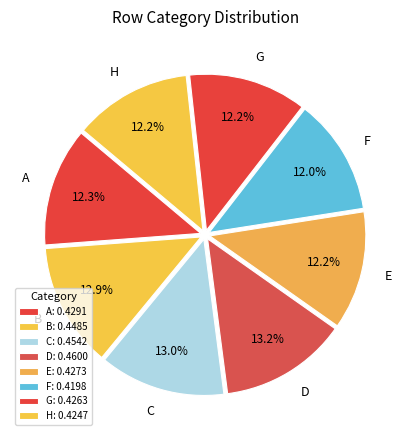

True or false: B accounts for 13% of the total.

True